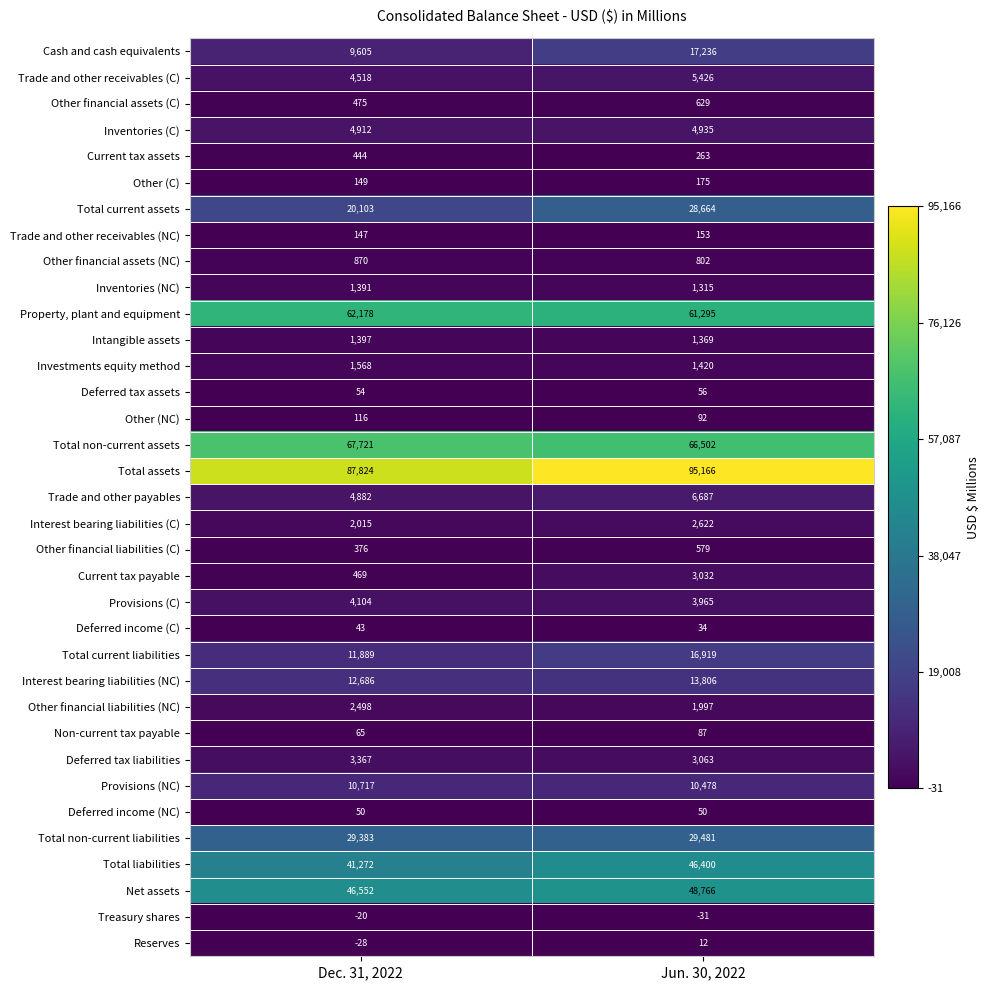

At which category is the sum across all series the highest?

Jun. 30, 2022